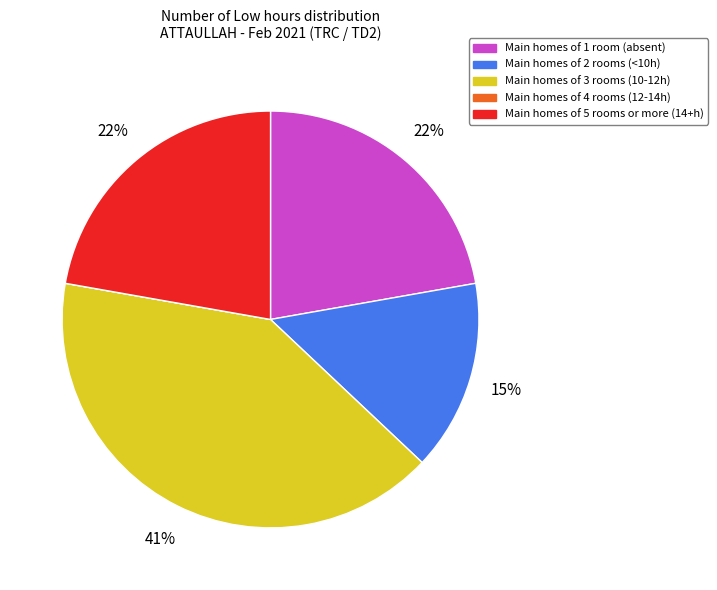

Does any single category account for the majority?

No